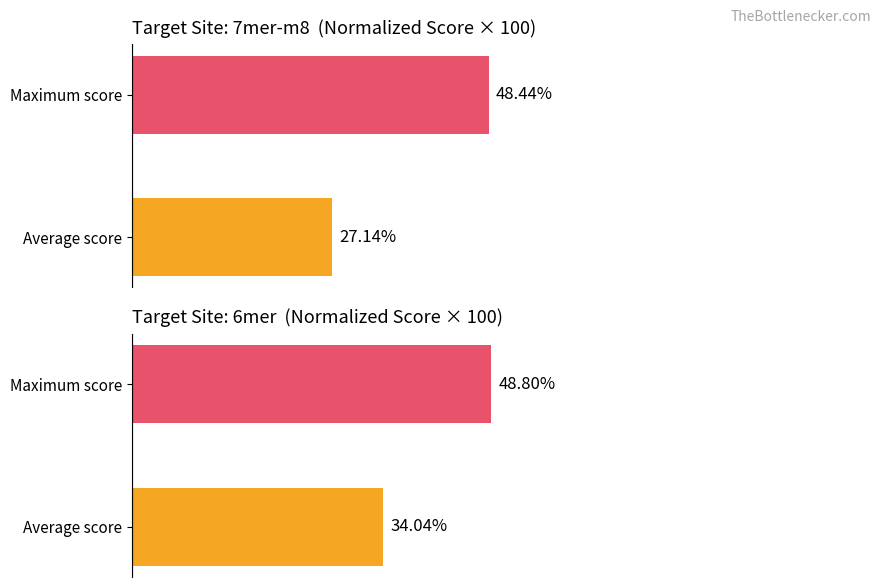

Are the bars horizontal?

Yes